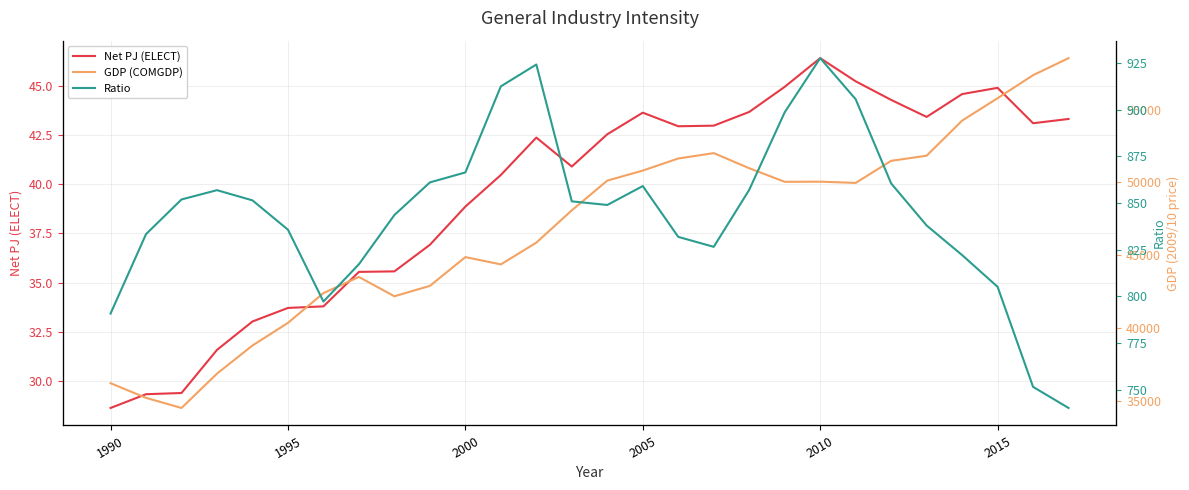

What is the highest value of the Net PJ (ELECT) series?

46.4